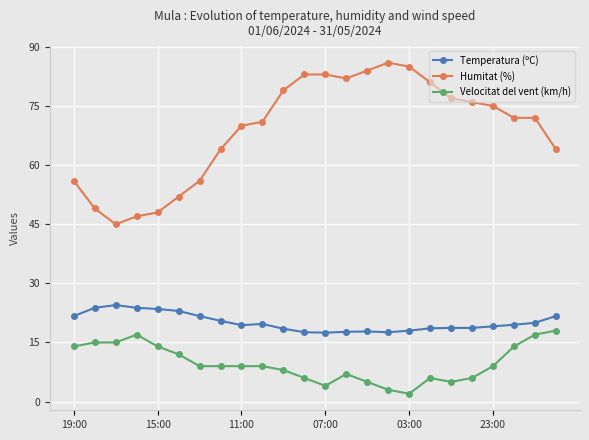

True or false: Velocitat del vent (km/h) and Temperatura (ºC) cross at least once.

False